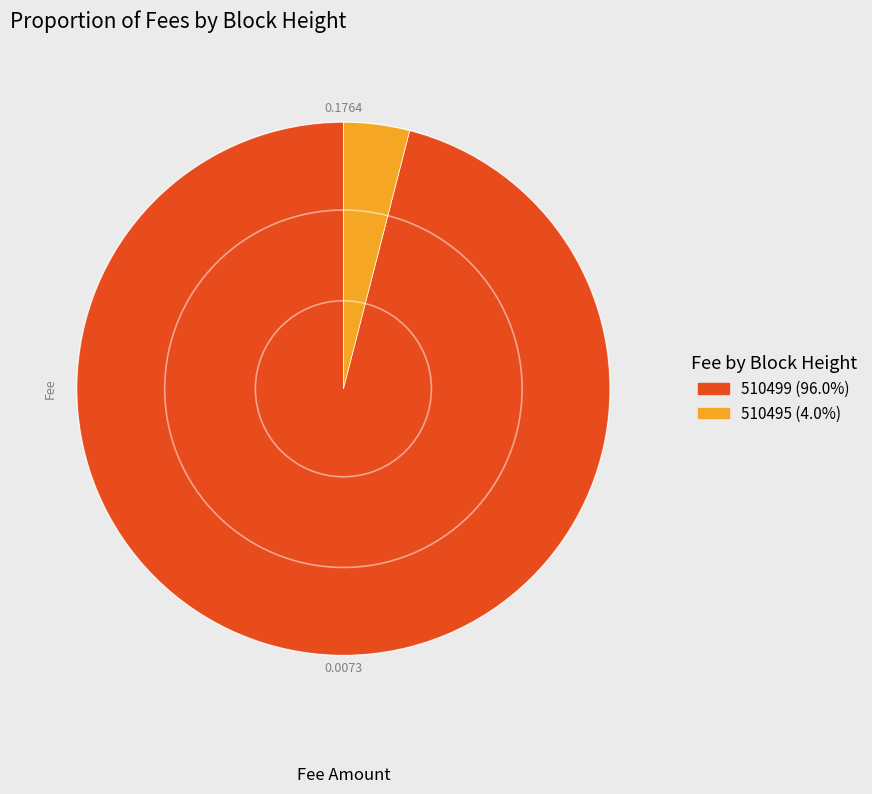

Which has a higher value, 510495 or 510499?

510499